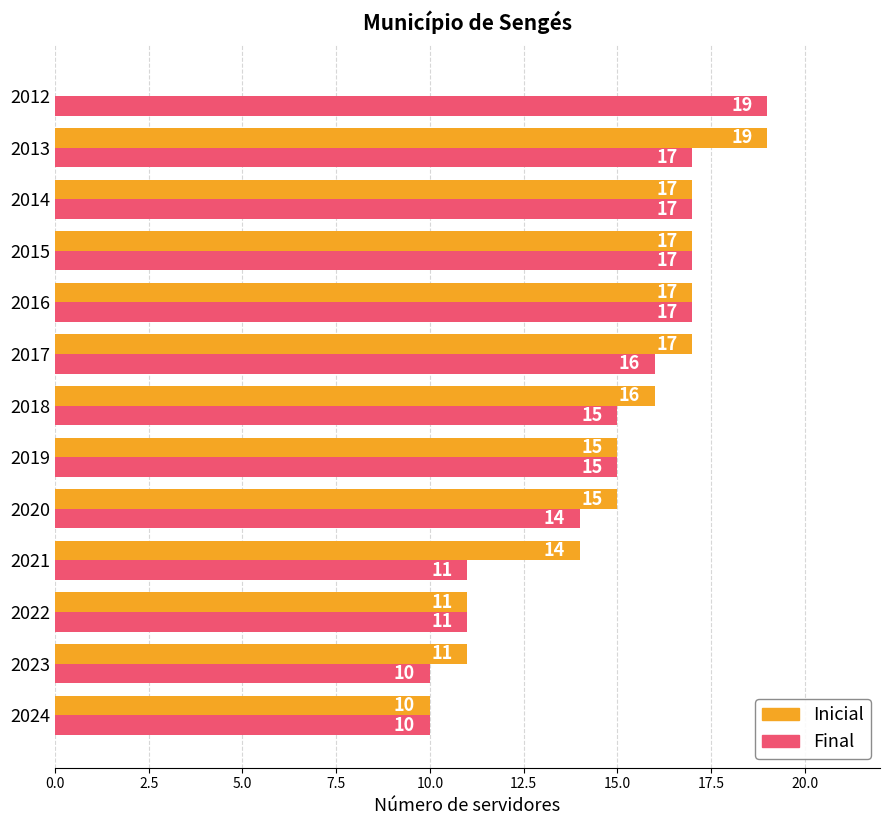

The Inicial series shows 0 at 2012. True or false?

True